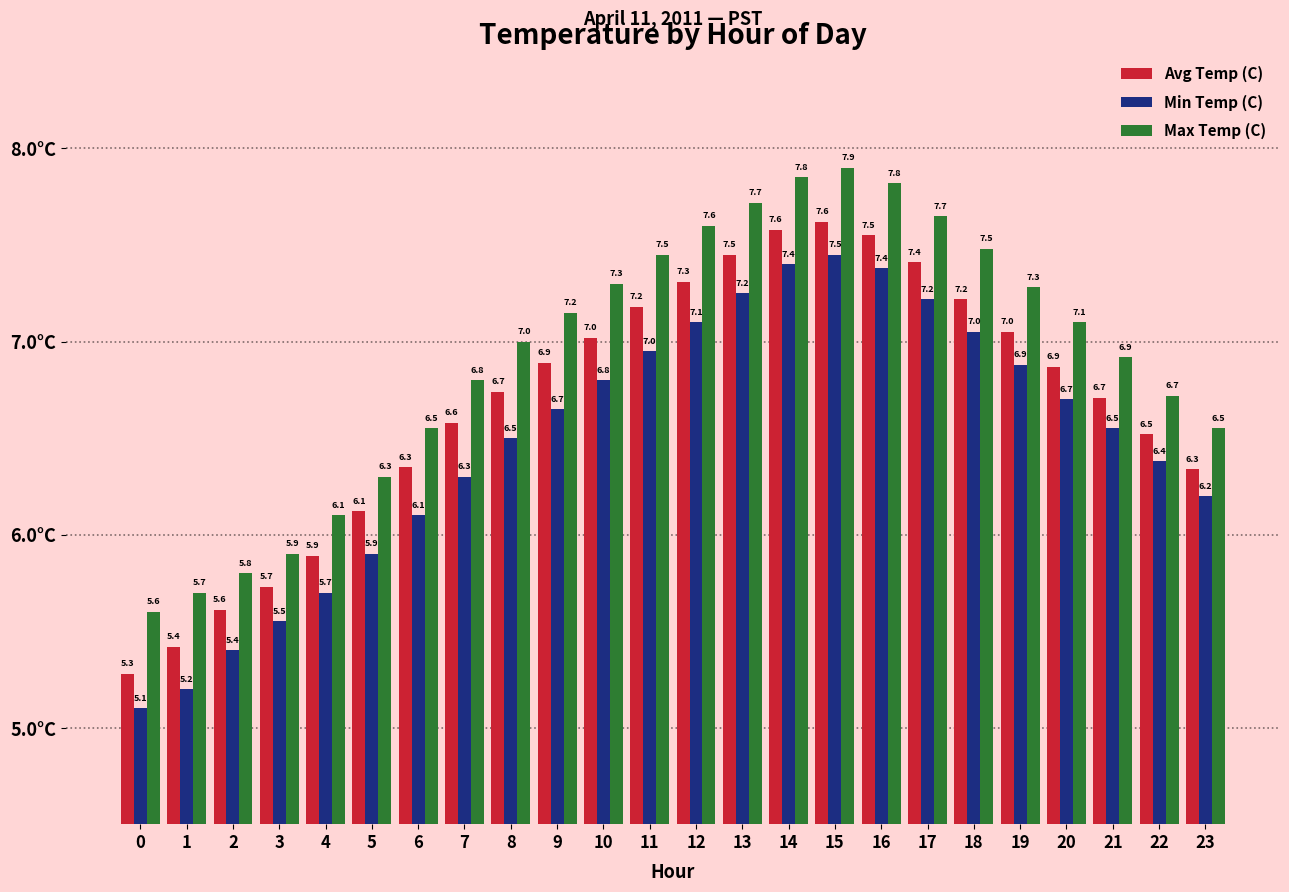

True or false: Min Temp (C) has a value of 7.4 at 14.

True